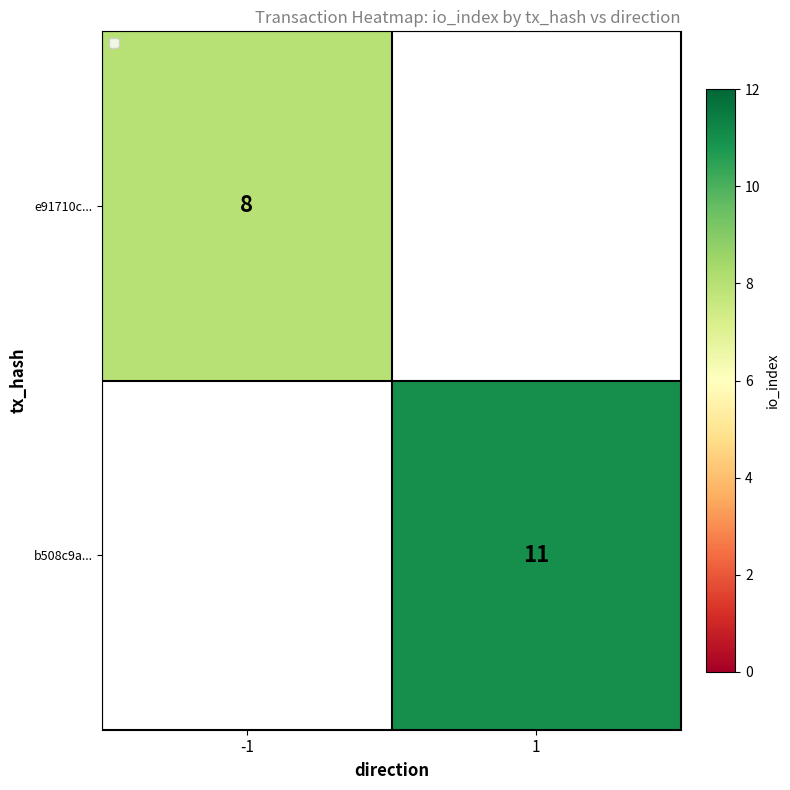

Count the number of categories in the chart.

2